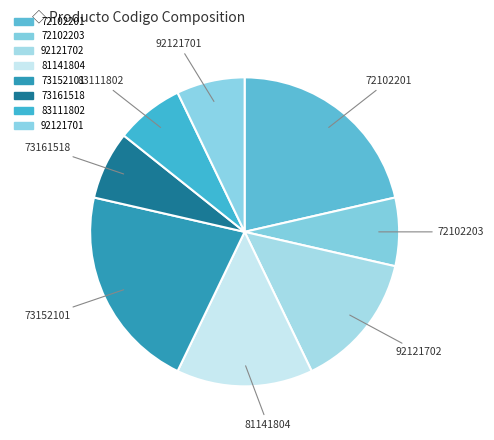

Do 73152101 and 72102203 together represent more than half of the pie?

No